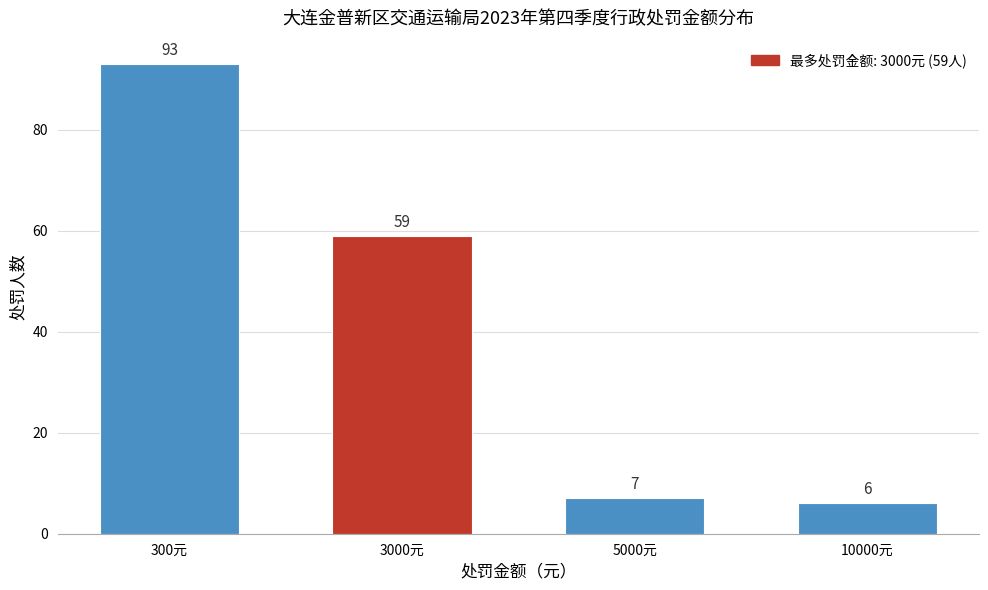

Reading right to left, extract all data points from this chart.

6	7	59	93